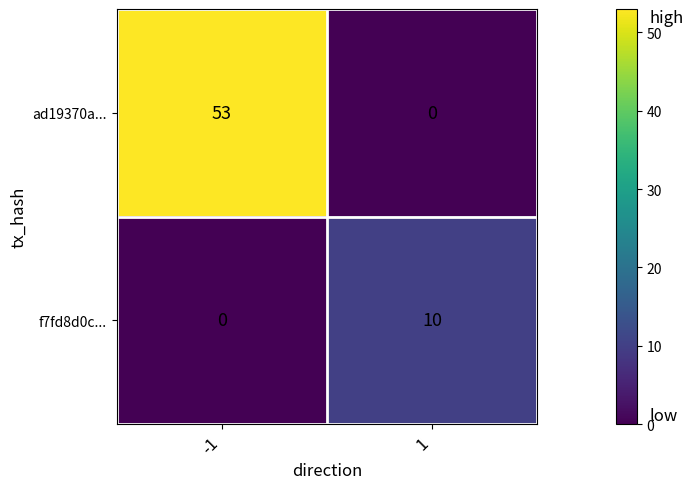

What is the total value across all series at 1?

10